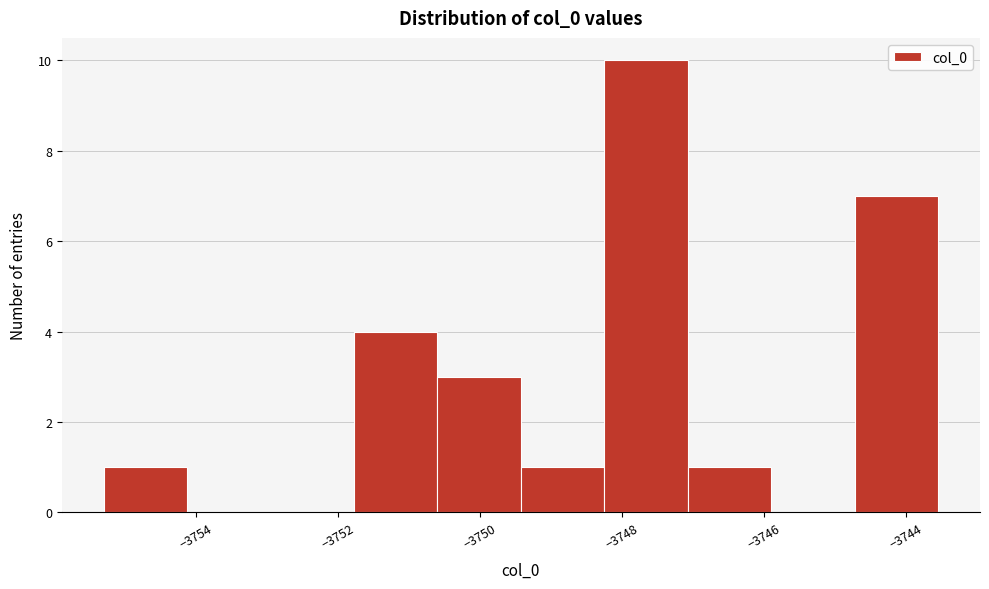

Reading left to right, list every bar in this chart as the range it spans on the x-axis followed by its height. Neither the bar edges nor the heights are printed on the chart, so give them approximately, as read against the axes.

-3755.2 to -3754.2: 1
-3754.2 to -3753.0: 0
-3753.0 to -3751.8: 0
-3751.8 to -3750.6: 4
-3750.6 to -3749.4: 3
-3749.4 to -3748.2: 1
-3748.2 to -3747.0: 10
-3747.0 to -3745.8: 1
-3745.8 to -3744.8: 0
-3744.8 to -3743.6: 7